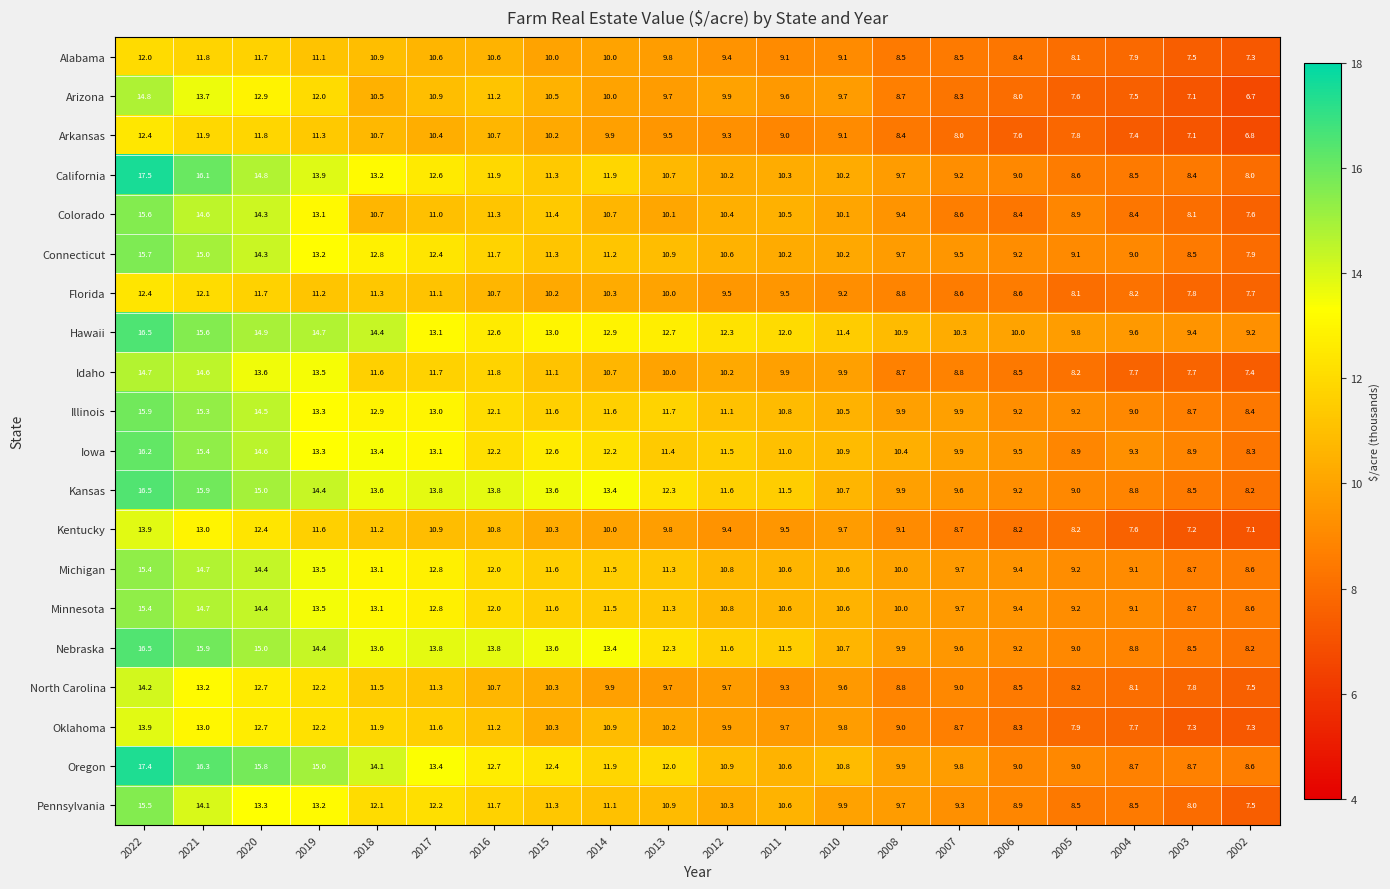

How many distinct data groups are displayed?

20